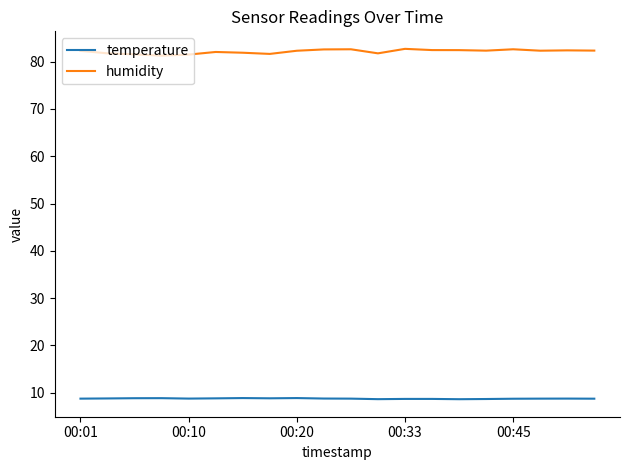

Which series has the largest range (max minus min)?

humidity